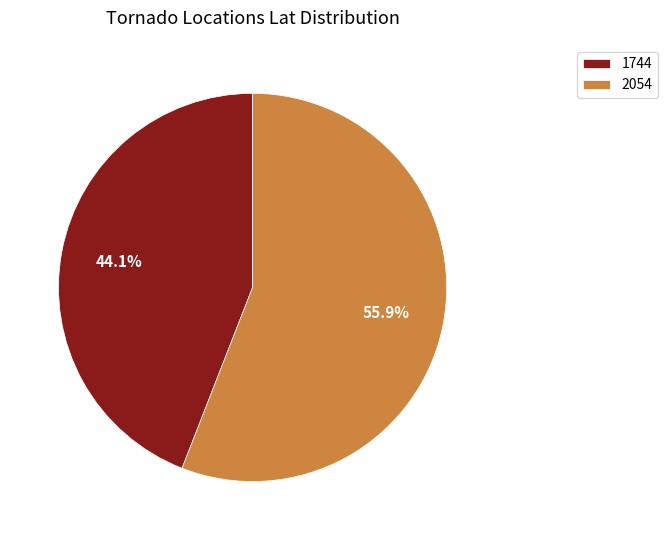

Approximately how many times larger is the value at 2054 compared to 1744?

1.3